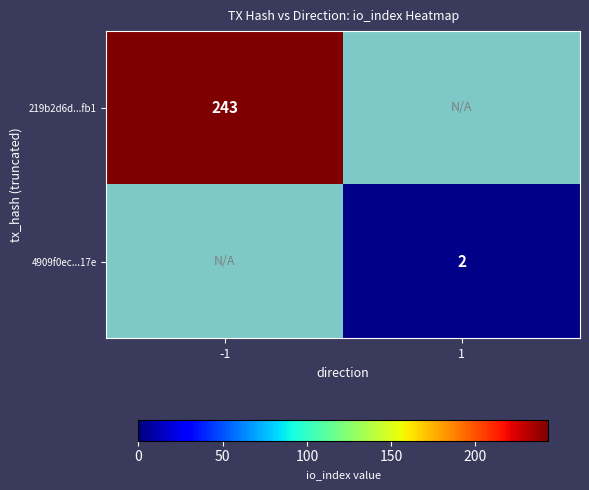

Is it true that 4909f0ec...17e equals 0.5 at 1?

False